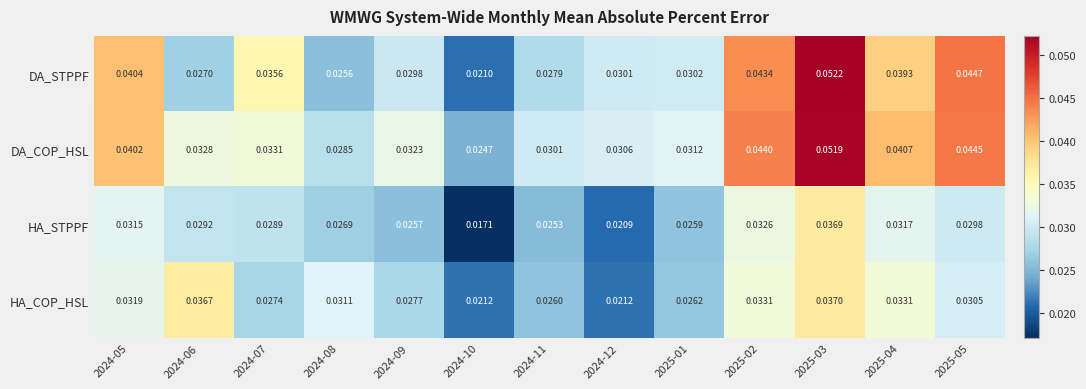

Is the value of HA_COP_HSL at 2025-03 greater than the value of DA_STPPF at 2024-11?

Yes